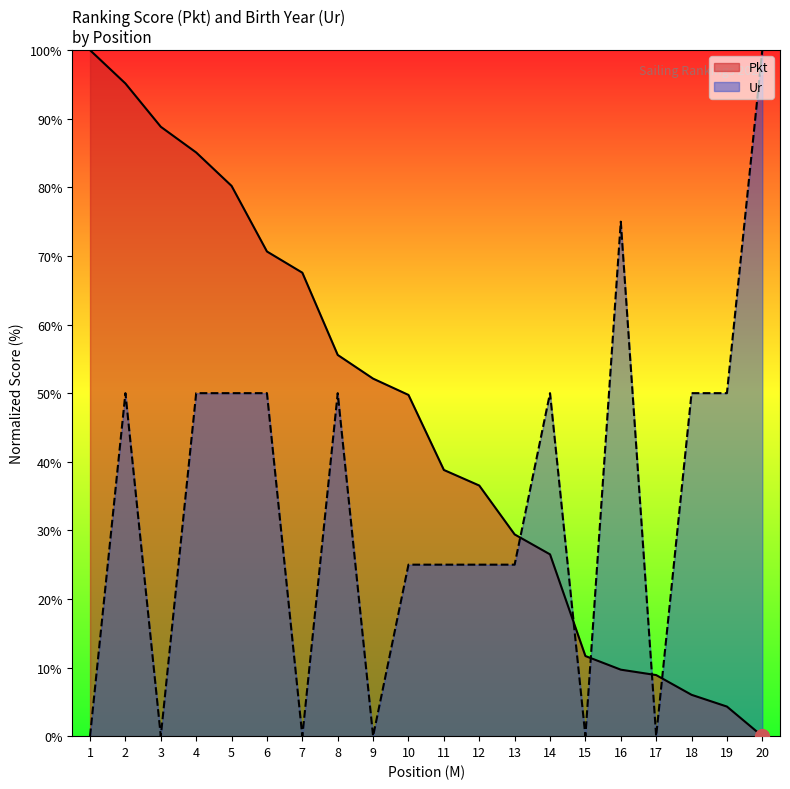

What is the maximum value shown in the chart?

100.0